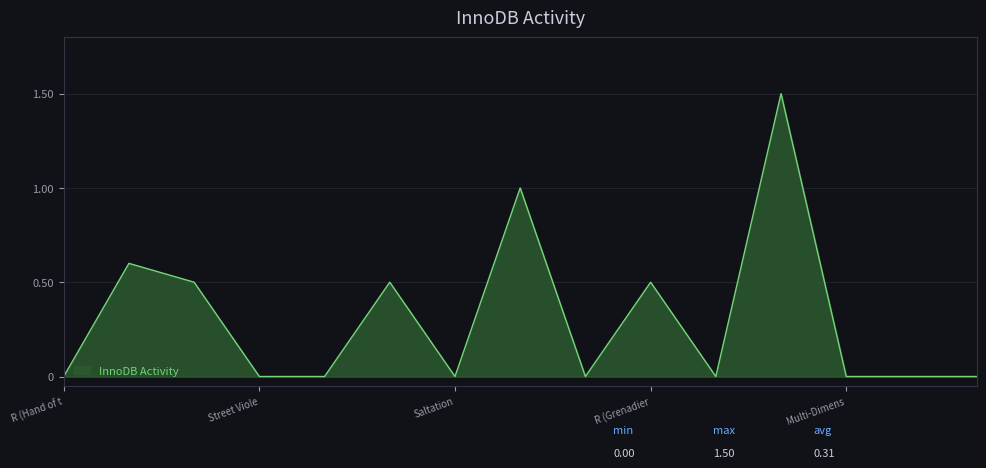

Count the values in the range 0 to 1.

14